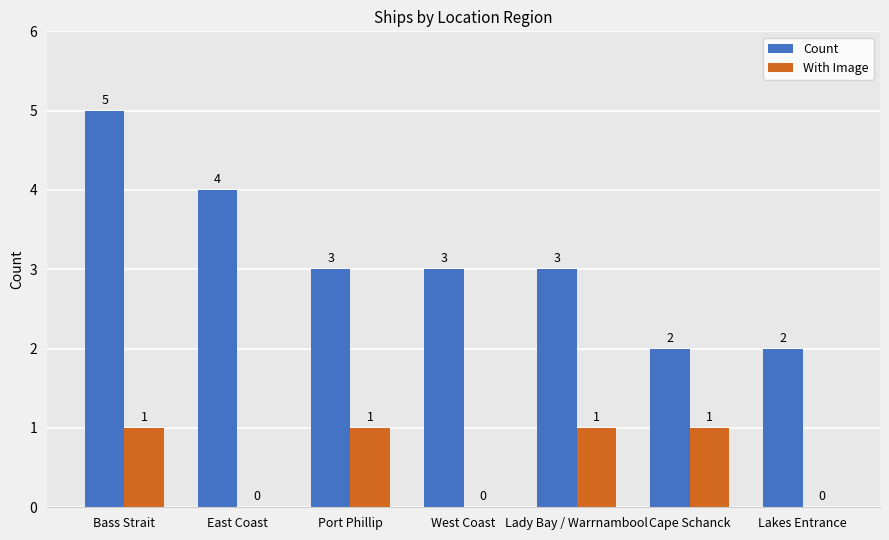

At which category is the sum across all series the highest?

Bass Strait